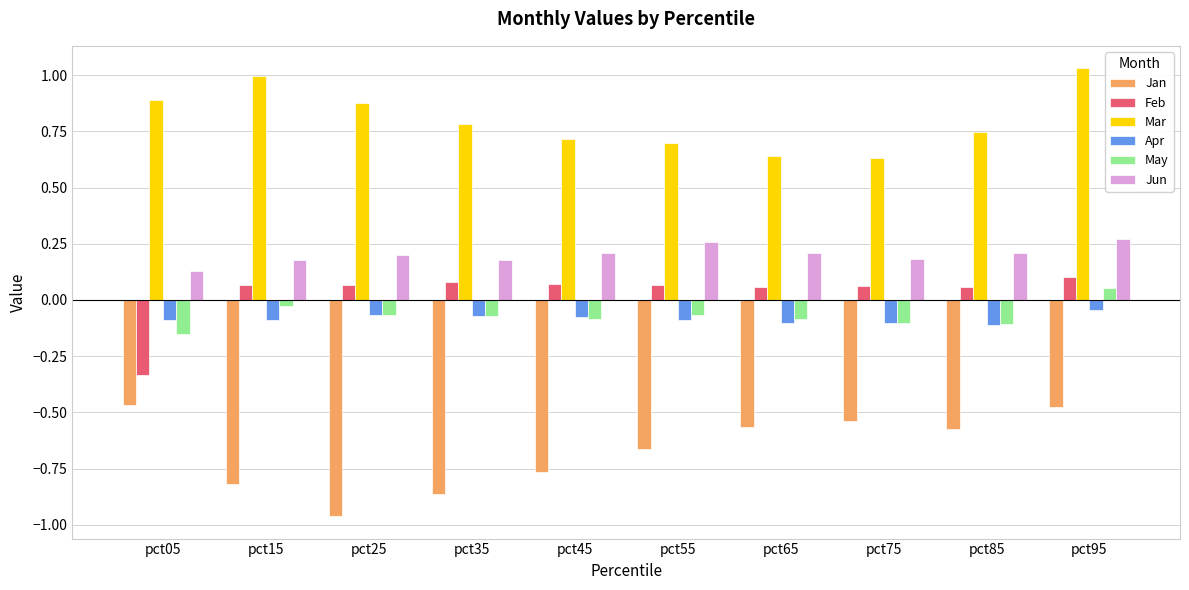

What is the difference between the highest and lowest values at pct95?

1.5